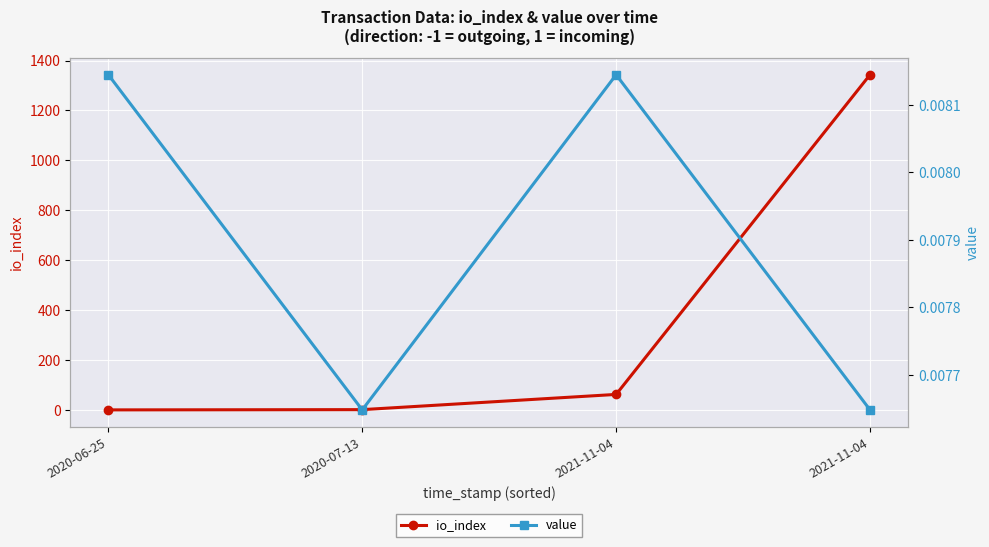

Which series has the largest range (max minus min)?

io_index